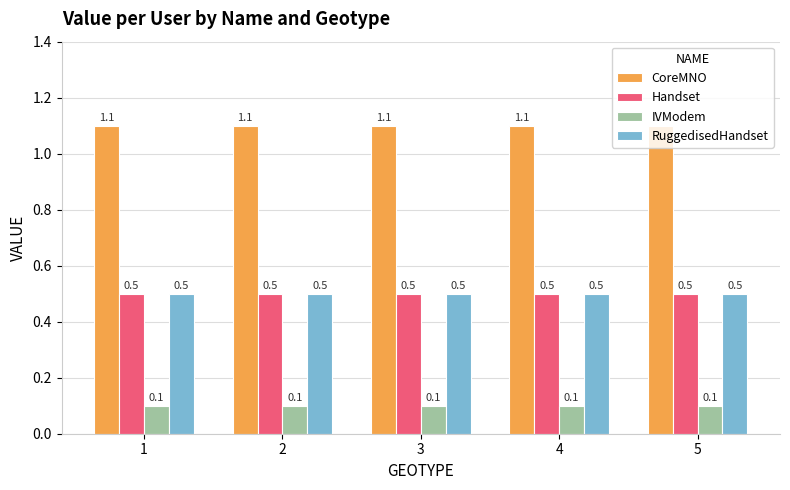

What is the average value of the RuggedisedHandset series?

0.5